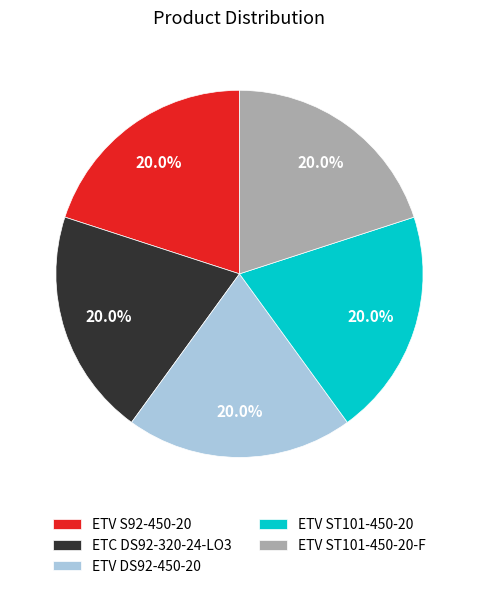

To the nearest percent, what portion does ETV S92-450-20 represent?

20%